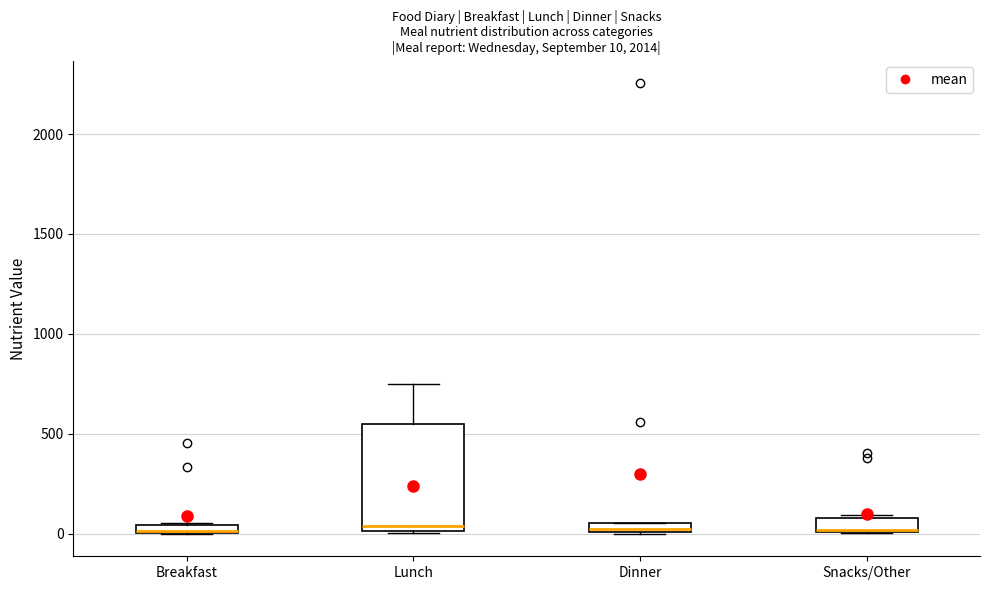

Comparing the boxes themselves (not the whiskers), which one is the tallest?

Lunch